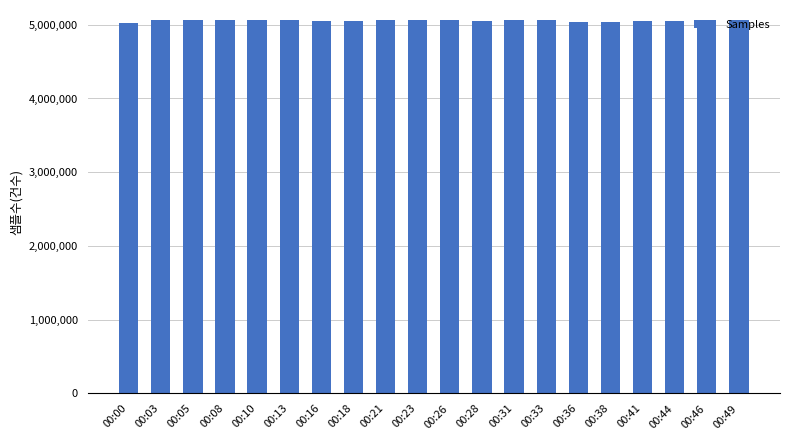

What is the value of the 4th bar from the left?

5064535